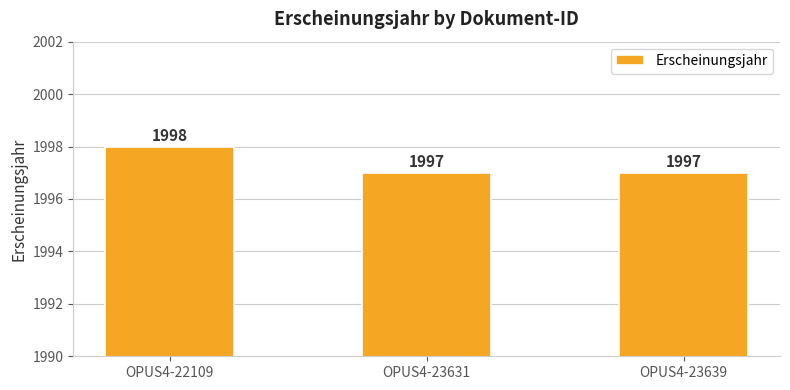

What is the greatest value displayed?

1998